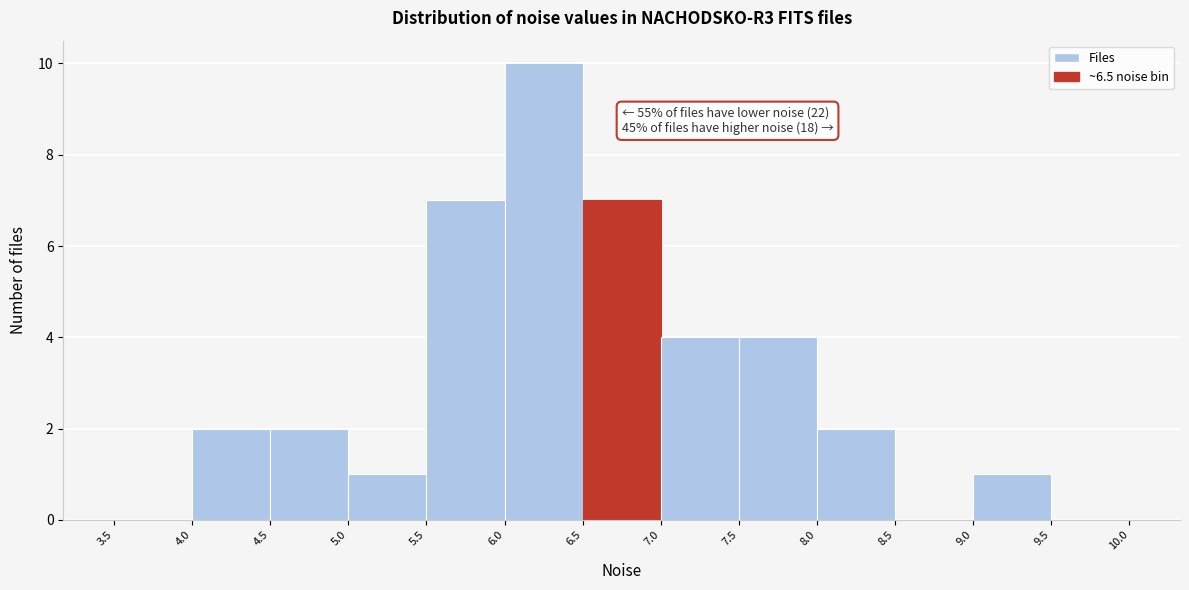

Over which range of the x-axis is the bar tallest?

6.0 to 6.5